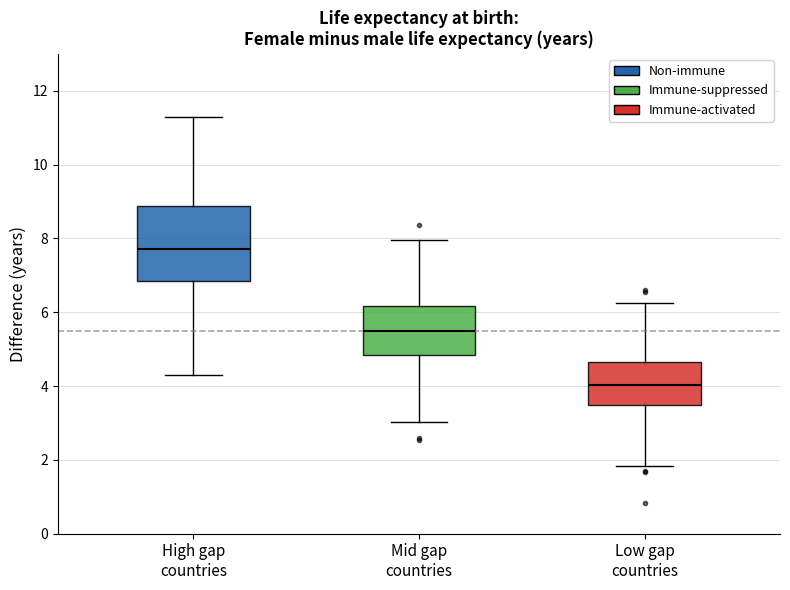

Where is the upper edge of the box for Low gap countries on the y-axis? The values are not printed on the chart, so give them approximately, as read against the axis.

4.6